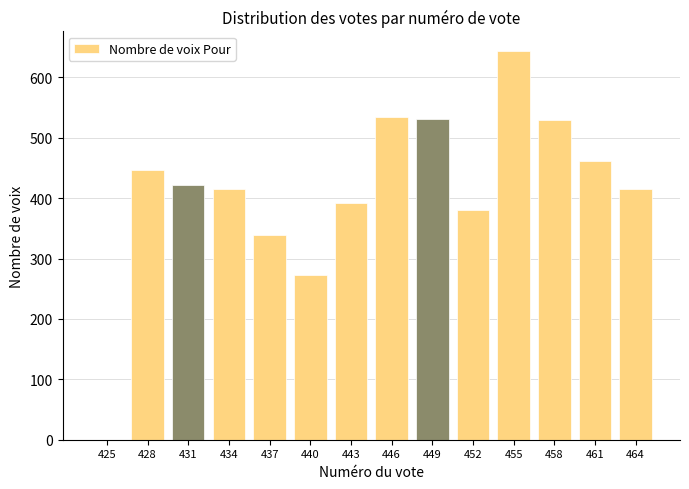

The chart shows a value of 535 at 446. True or false?

True